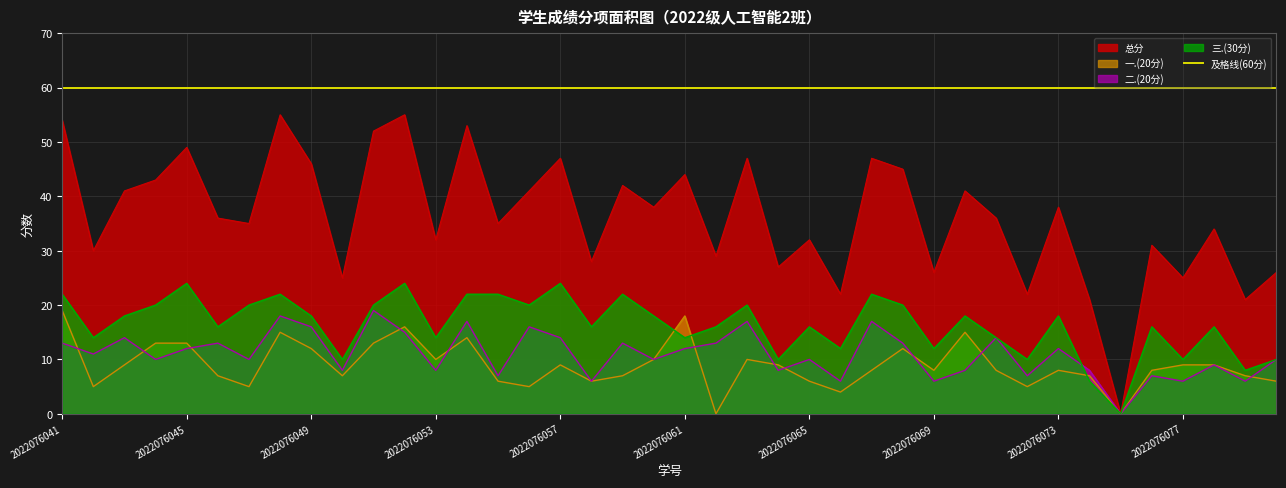

The 一.(20分) series shows 1 at 2022076065. True or false?

False